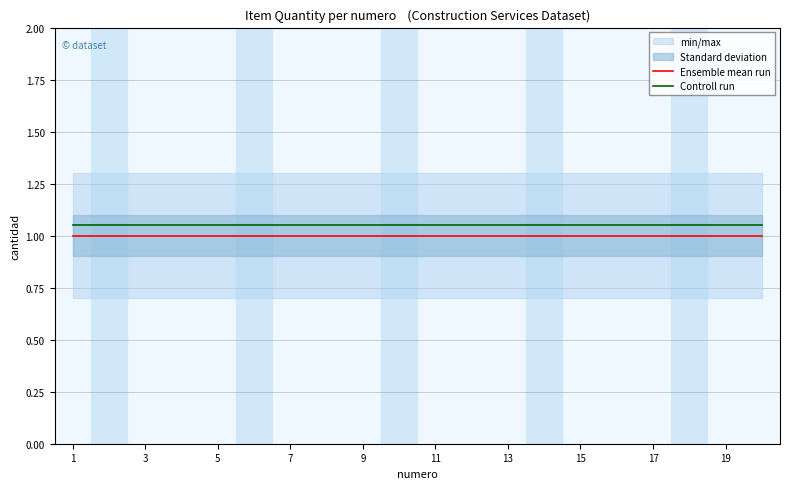

Reading left to right, what are all the values shown in this chart?

Ensemble mean run: 1.0	1.0	1.0	1.0	1.0	1.0	1.0	1.0	1.0	1.0	1.0	1.0	1.0	1.0	1.0	1.0	1.0	1.0	1.0	1.0
Controll run: 1.1	1.1	1.1	1.1	1.1	1.1	1.1	1.1	1.1	1.1	1.1	1.1	1.1	1.1	1.1	1.1	1.1	1.1	1.1	1.1